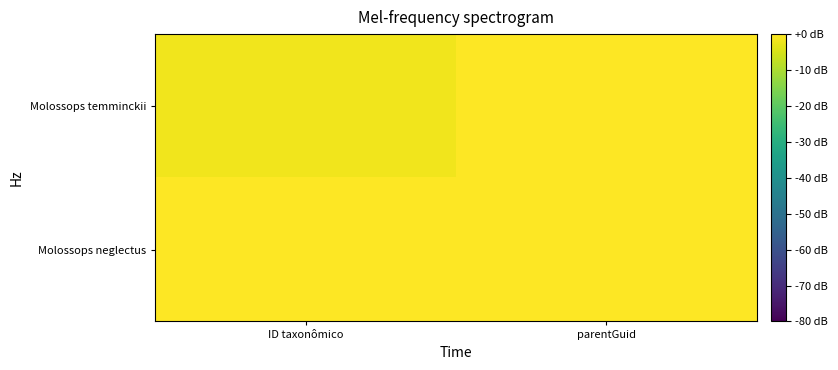

Reading left to right, what are all the values shown in this chart?

Molossops neglectus: ID taxonômico=0.0	parentGuid=-0.0
Molossops temminckii: ID taxonômico=-1.6	parentGuid=-0.0